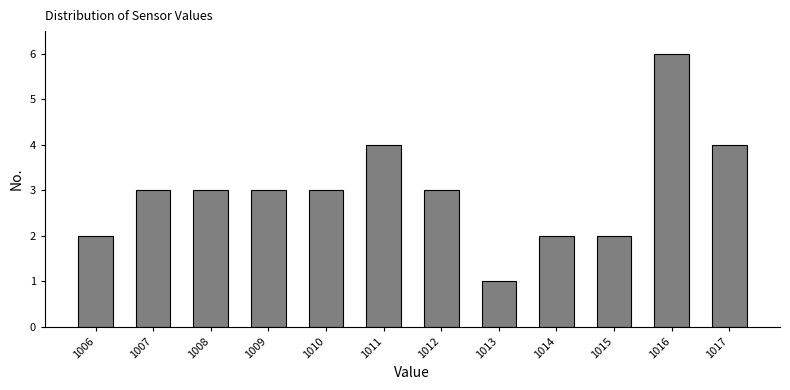

Reading right to left, transcribe all the data shown in this chart.

1017=4	1016=6	1015=2	1014=2	1013=1	1012=3	1011=4	1010=3	1009=3	1008=3	1007=3	1006=2